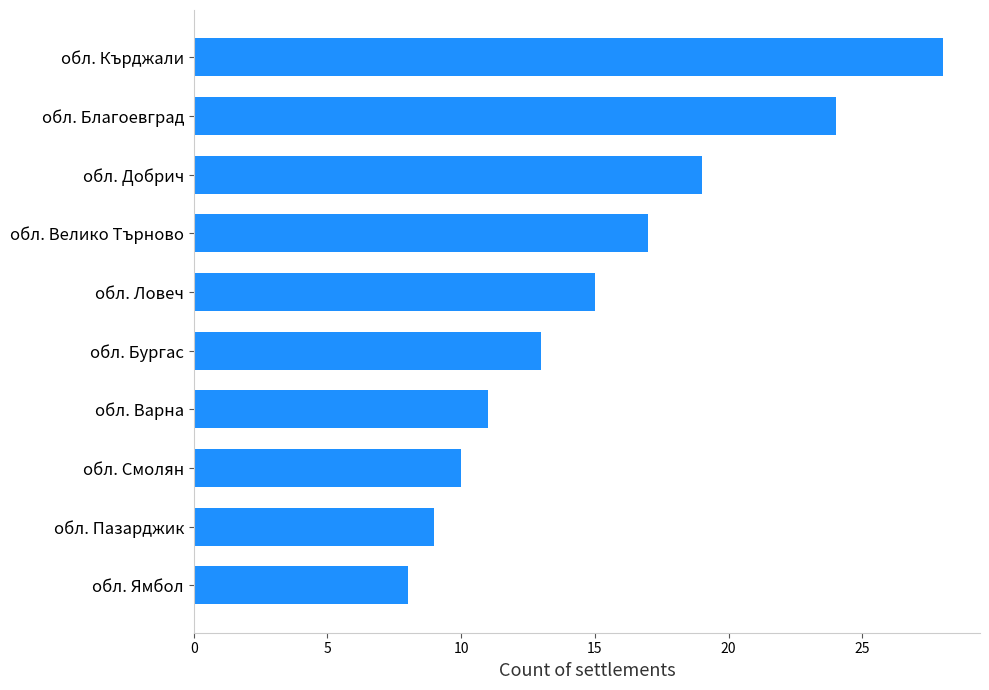

The chart shows a value of 10 at обл. Благоевград. True or false?

False